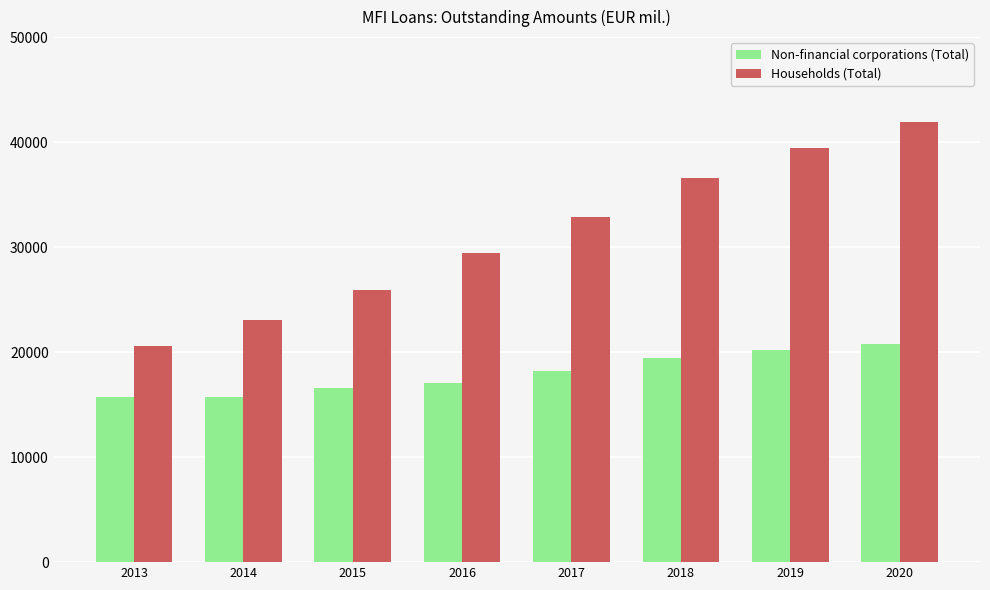

At which label is Households (Total) closest to 31230?

2017